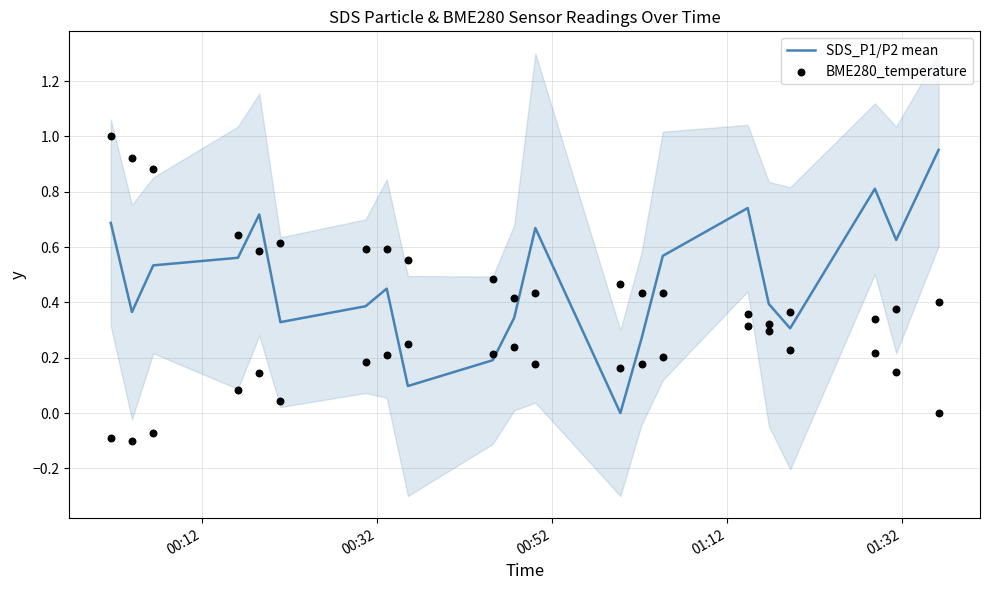

At how many categories does at least one series exceed 0?

21